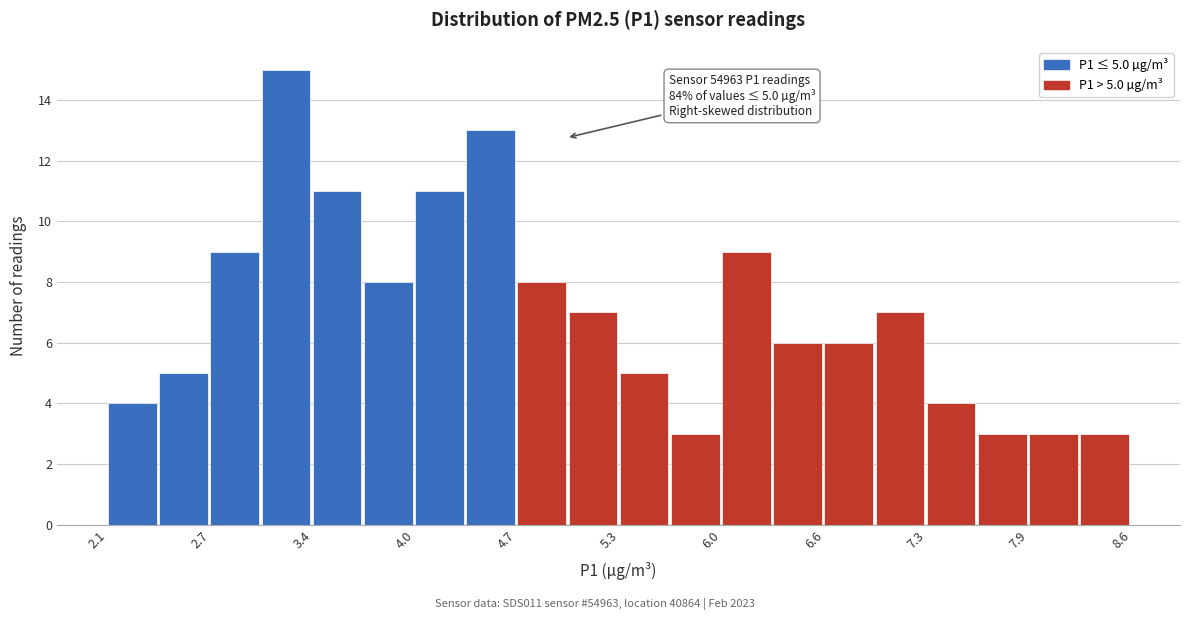

Around what value on the x-axis is the tallest bar? Give the approximate position of its centre, as read against the axis.

3.2